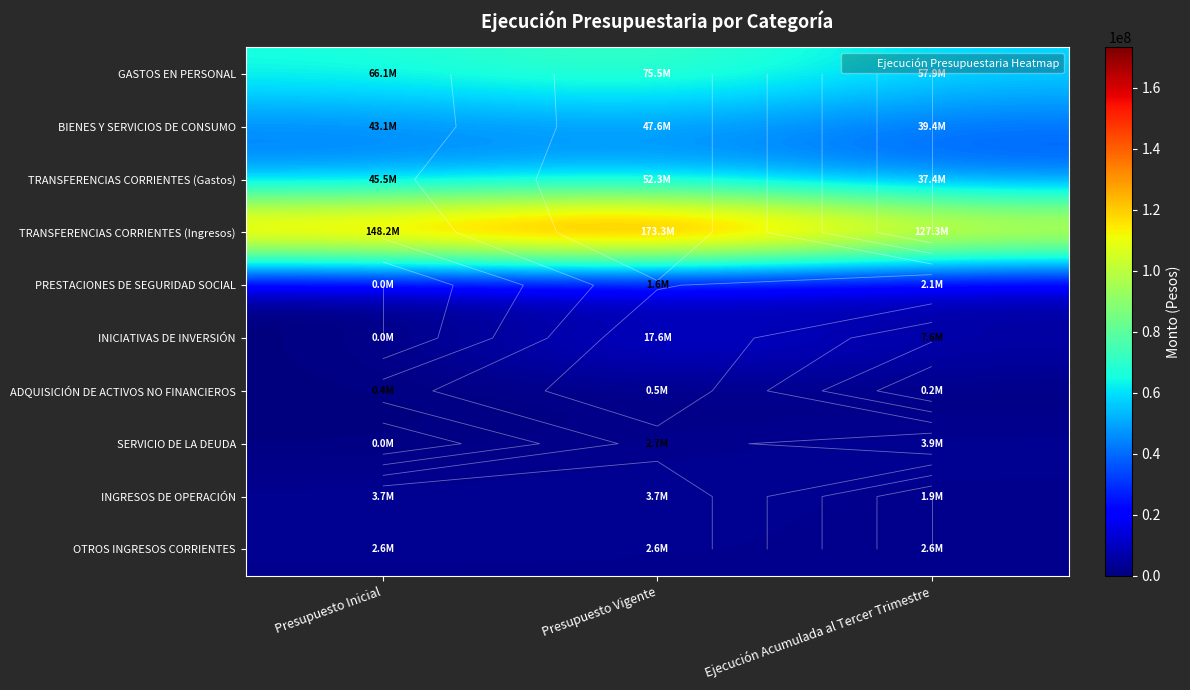

Rank the series by their maximum value, from highest to lowest.

TRANSFERENCIAS CORRIENTES (Ingresos), GASTOS EN PERSONAL, TRANSFERENCIAS CORRIENTES (Gastos), BIENES Y SERVICIOS DE CONSUMO, INICIATIVAS DE INVERSIÓN, SERVICIO DE LA DEUDA, INGRESOS DE OPERACIÓN, OTROS INGRESOS CORRIENTES, PRESTACIONES DE SEGURIDAD SOCIAL, ADQUISICIÓN DE ACTIVOS NO FINANCIEROS